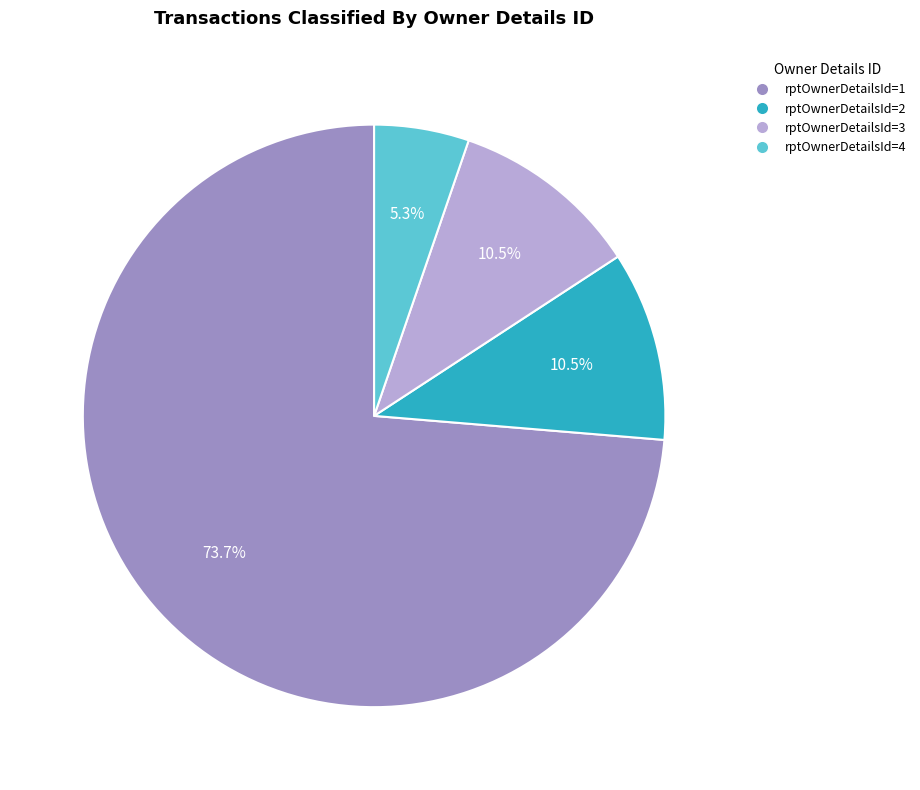

How many segments does this pie chart have?

4